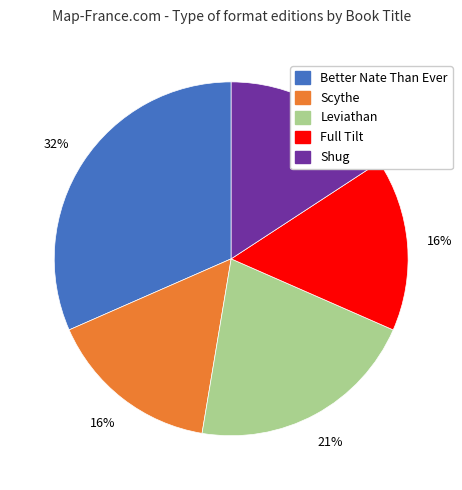

What percentage is the Shug slice, to the nearest percent?

16%